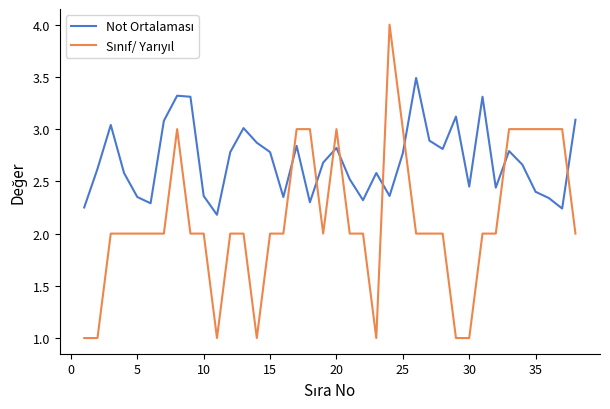

What is the smallest value displayed?

1.0